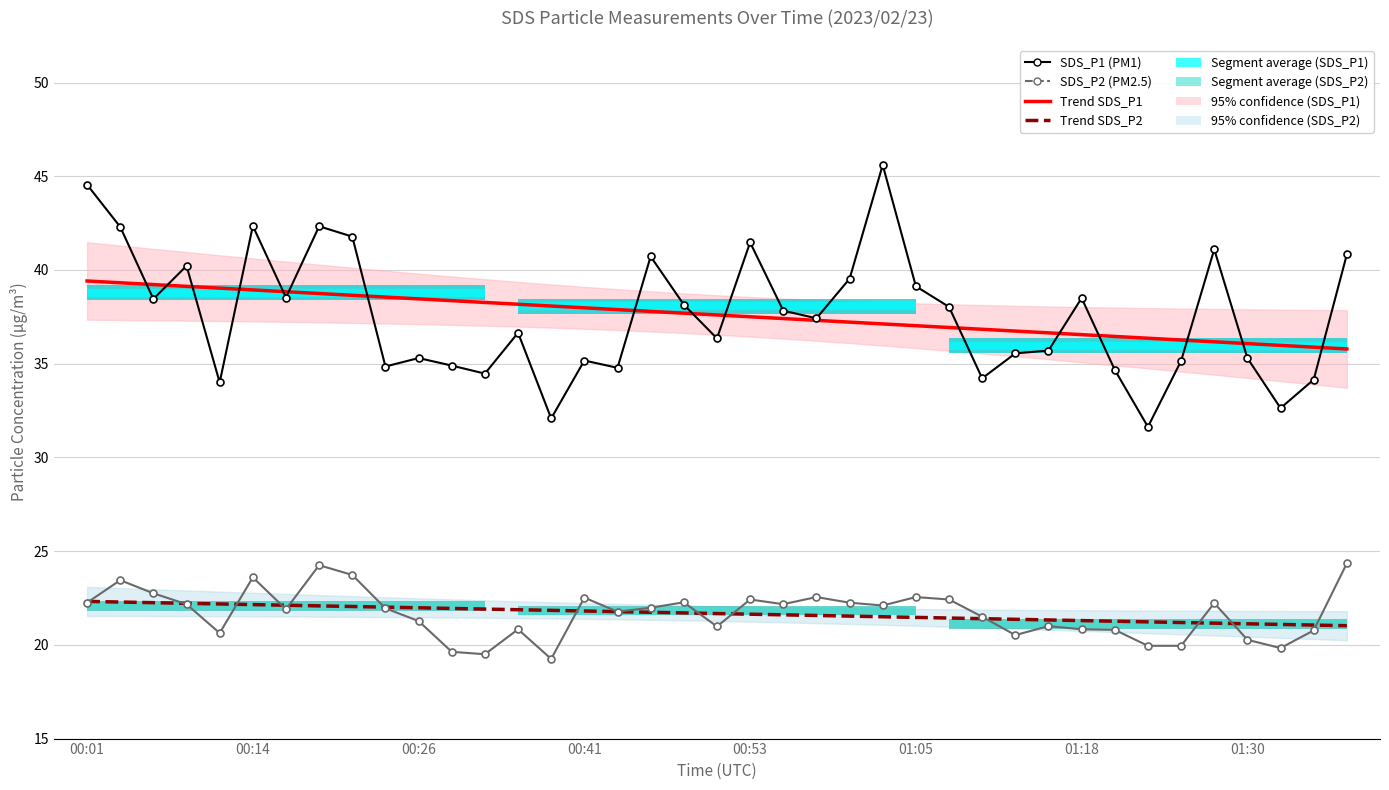

What is the maximum value shown in the chart?

45.6